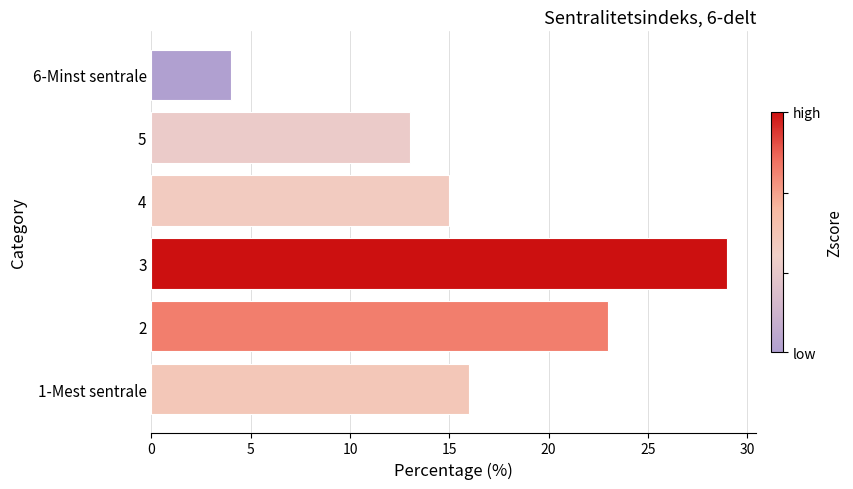

What is the smallest value displayed?

4